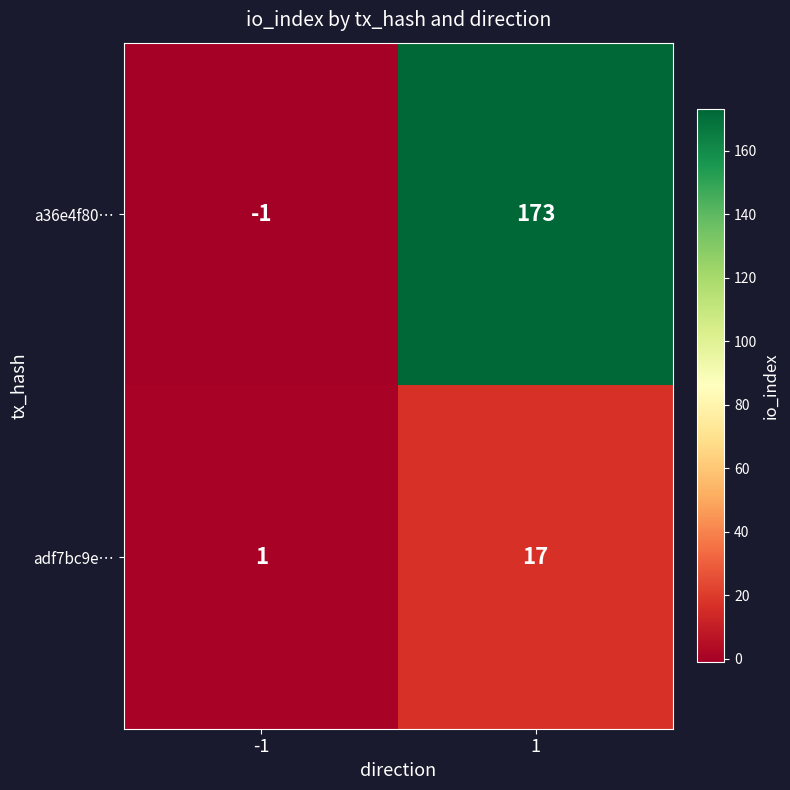

True or false: a36e4f80… has a value of 62 at 1.

False